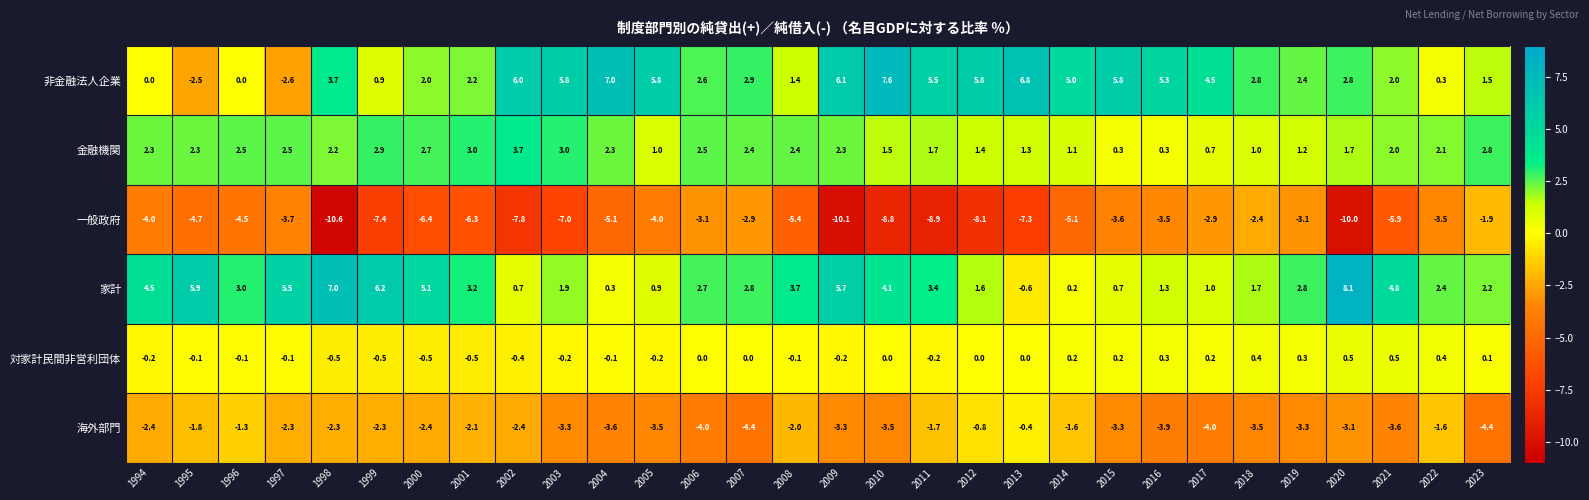

At which label is 家計 closest to 3?

1996